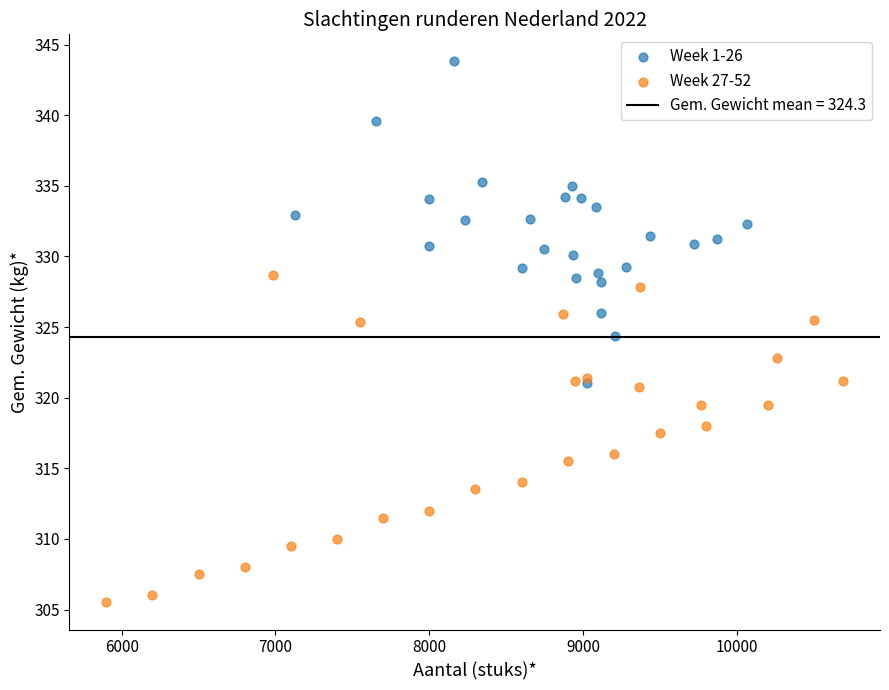

Which series reaches the maximum Y coordinate?

Week 1-26